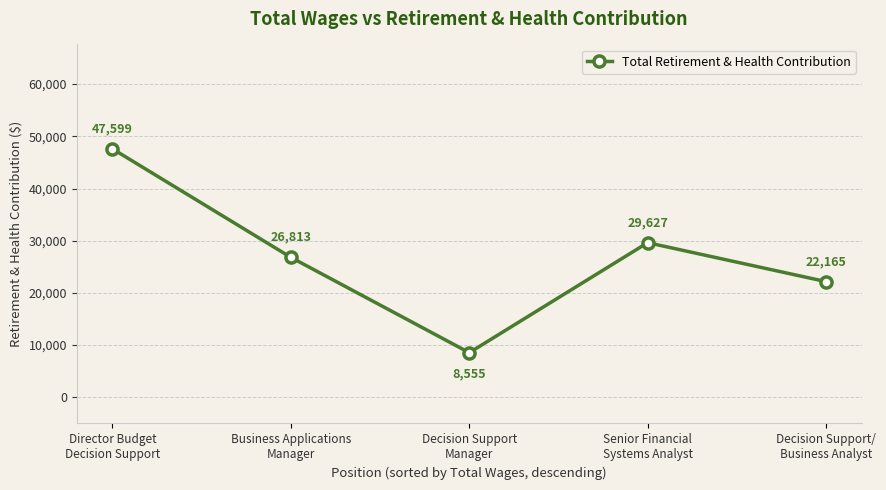

Reading left to right, extract all data points from this chart.

Director Budget
Decision Support=47599	Business Applications
Manager=26813	Decision Support
Manager=8555	Senior Financial
Systems Analyst=29627	Decision Support/
Business Analyst=22165